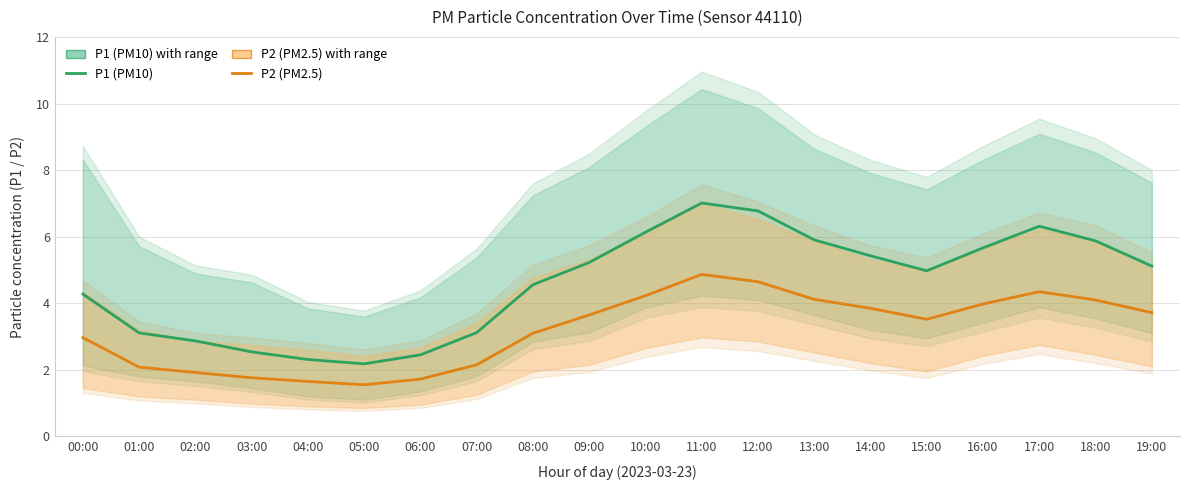

How many interior local valleys does the P1 (PM10) series have?

2